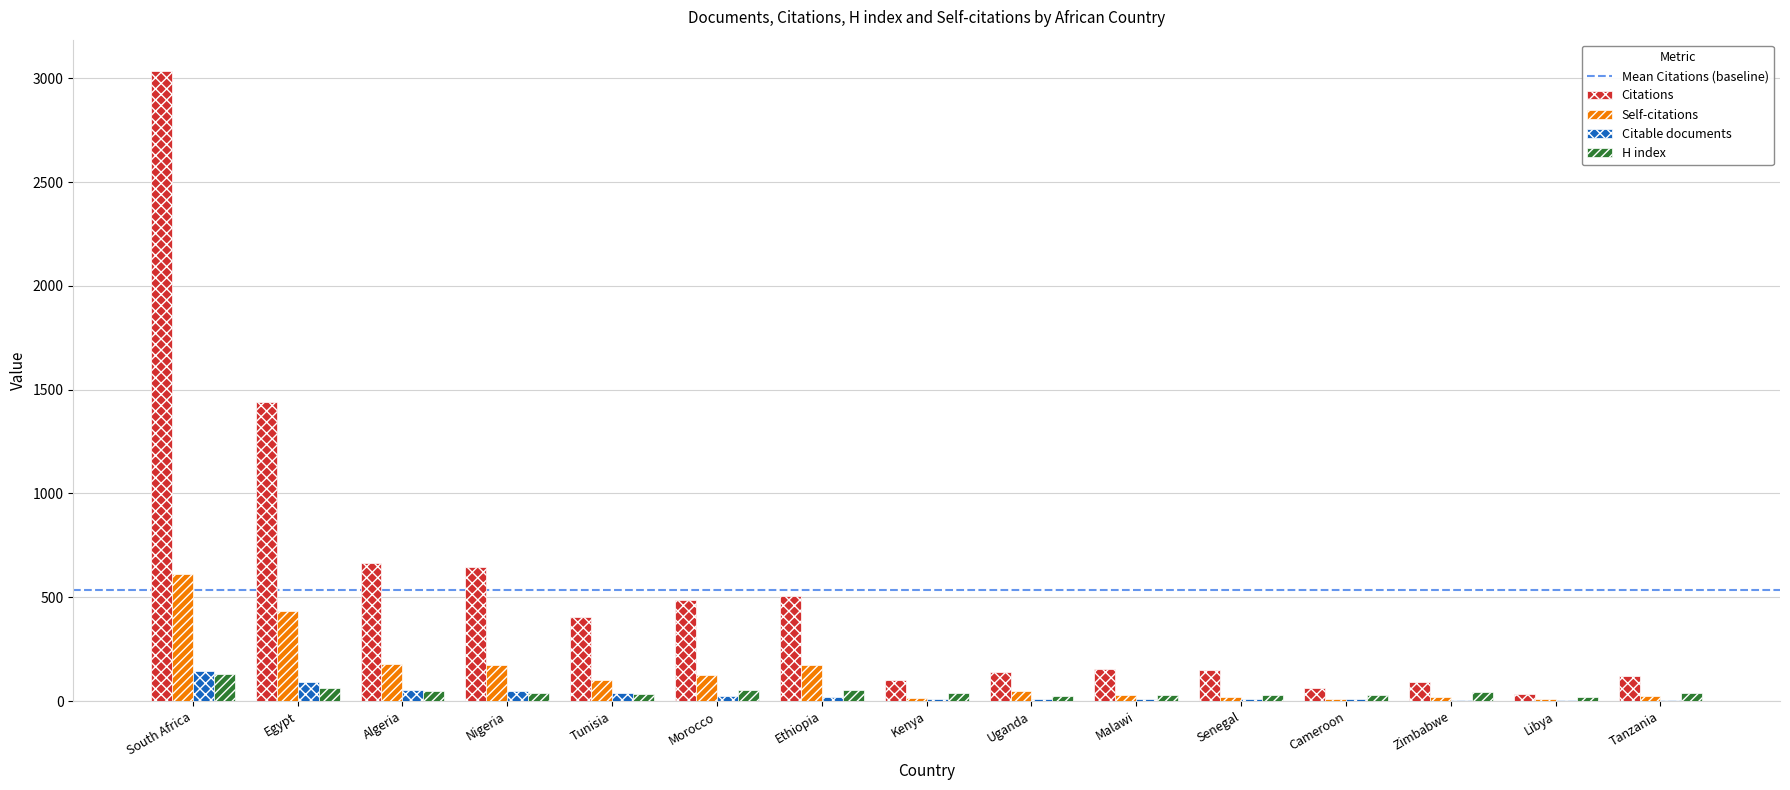

At which category does the chart reach its peak across all series?

South Africa